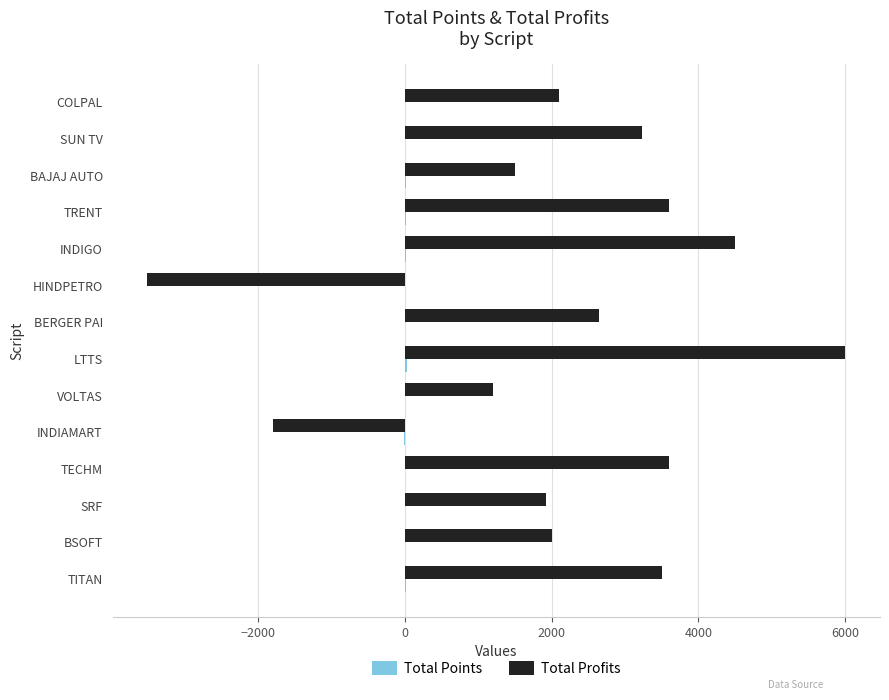

Which series changed the most between COLPAL and VOLTAS?

Total Profits